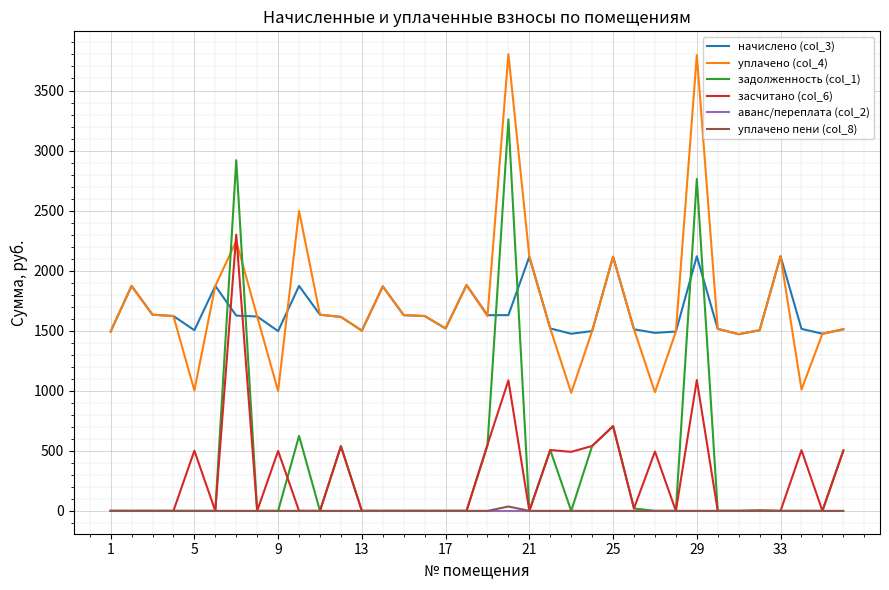

What is the maximum value for начислено (col_3)?

2120.0